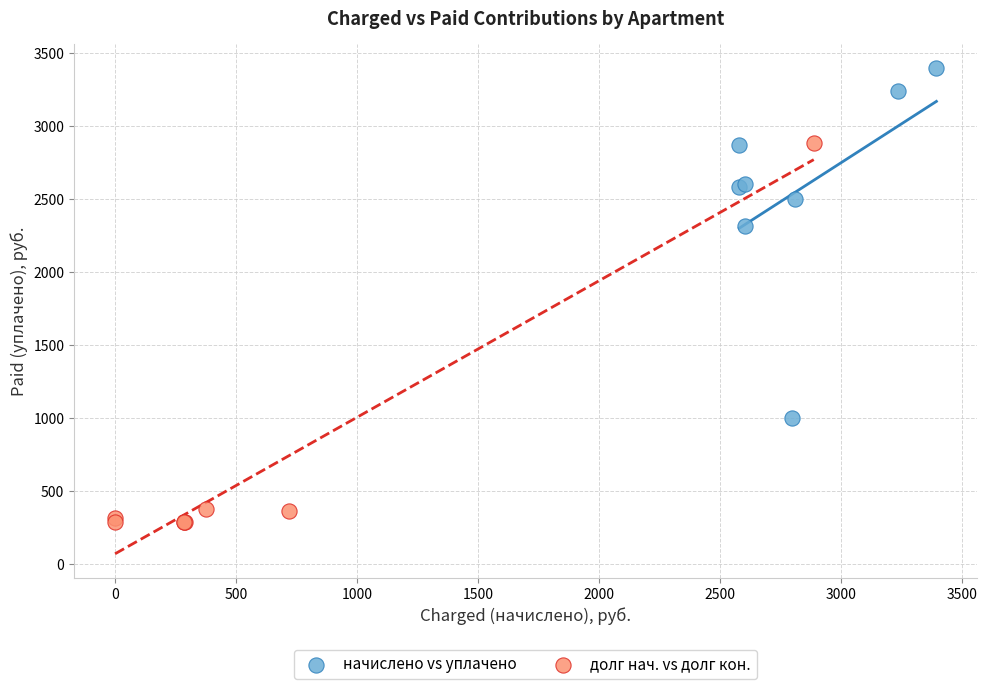

Which series contains the highest Y value?

начислено vs уплачено